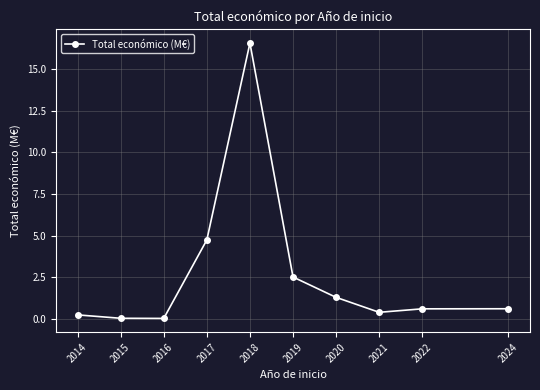

How many interior local valleys (lower than both neighbors) does the data have?

2